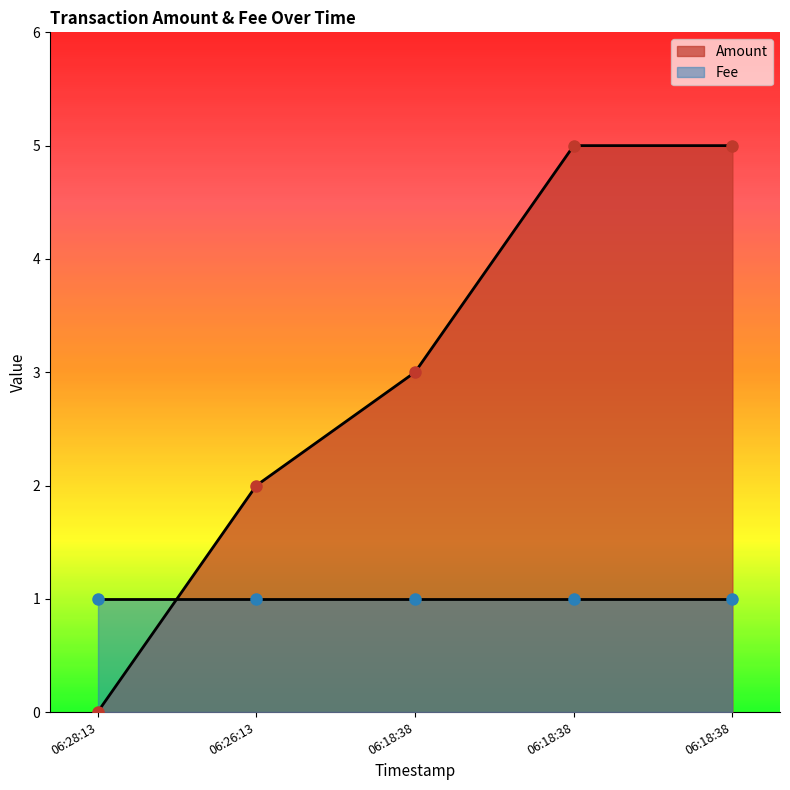

What is the label of the 4th point from the left?

06:18:38